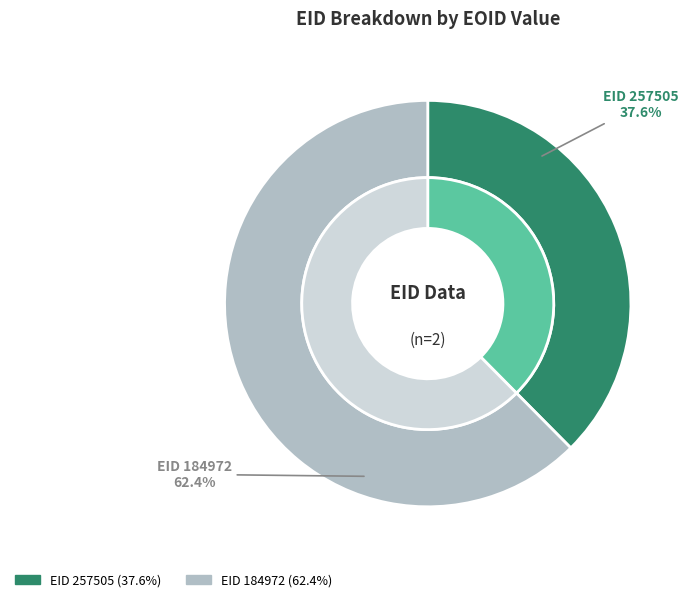

Between 257505 and 184972, which is larger?

184972